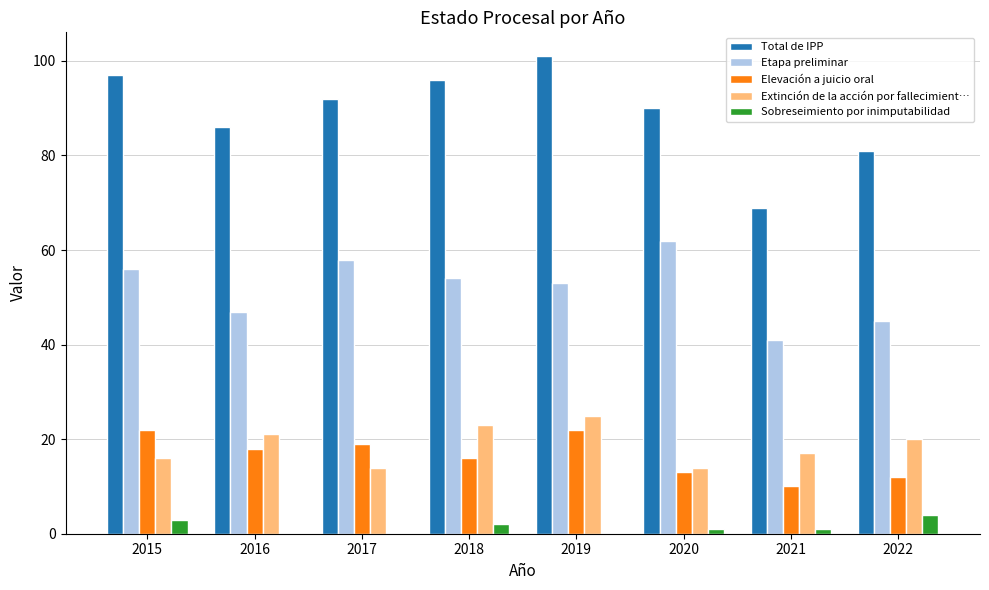

The value of Elevación a juicio oral at 2019 is 31. True or false?

False